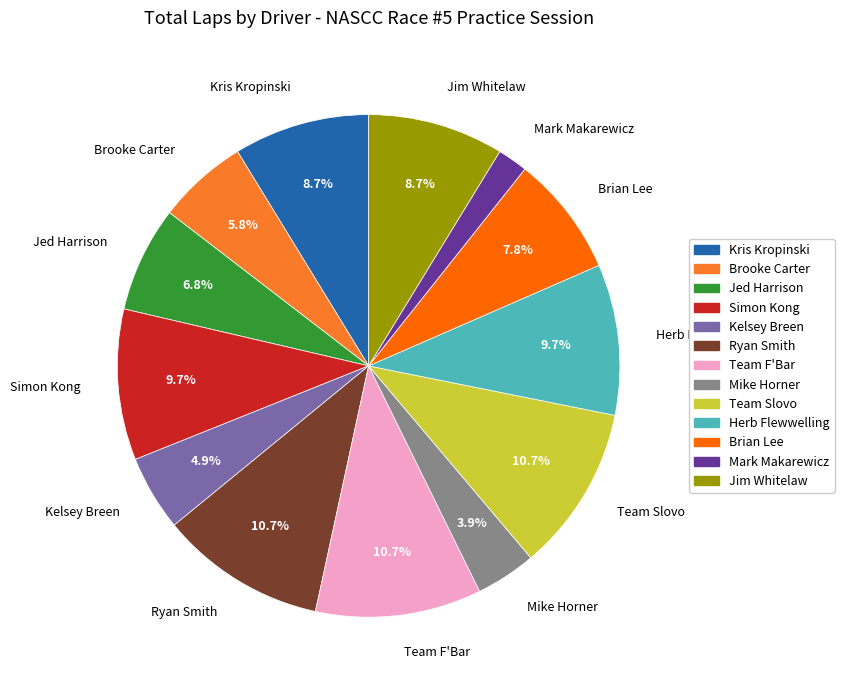

To the nearest percent, what percentage of the pie is Herb Flewwelling?

10%